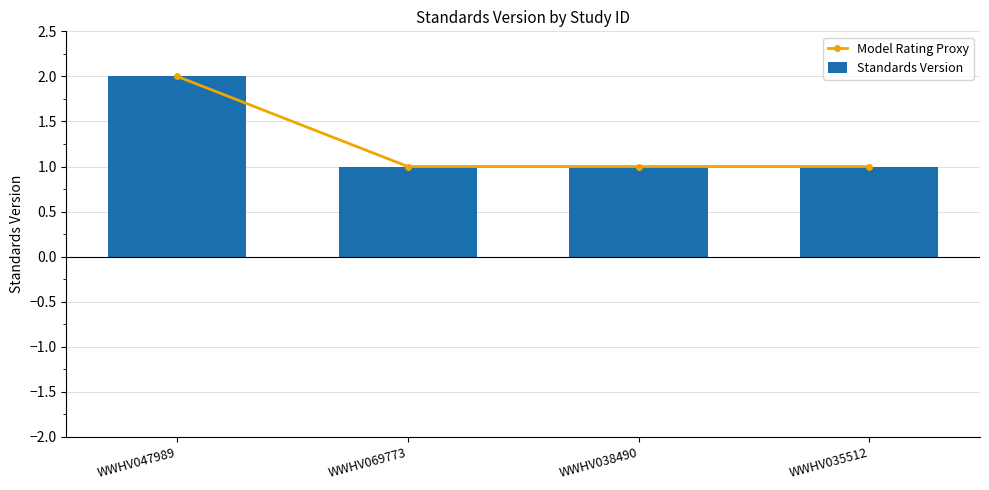

How many values in the Model Rating Proxy series exceed 1?

1